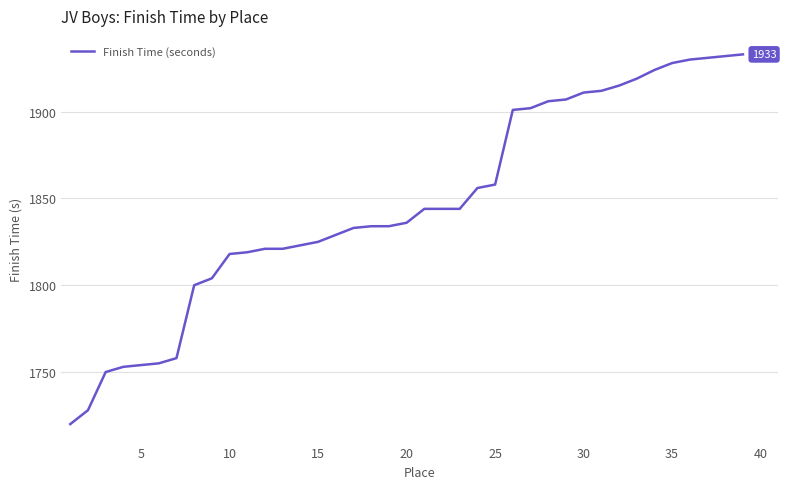

What is the difference between the maximum and minimum values?

213